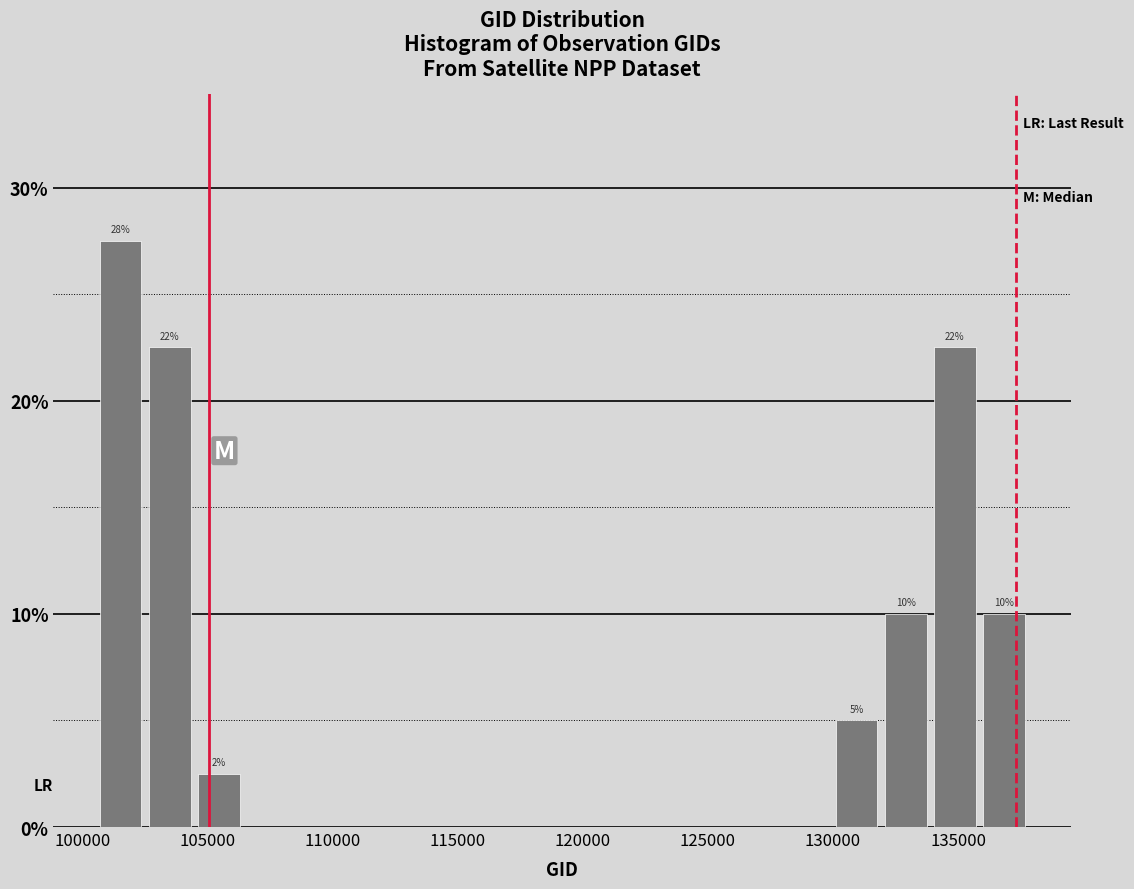

Read against the x-axis, roughly where is the centre of the tallest bar?

101500